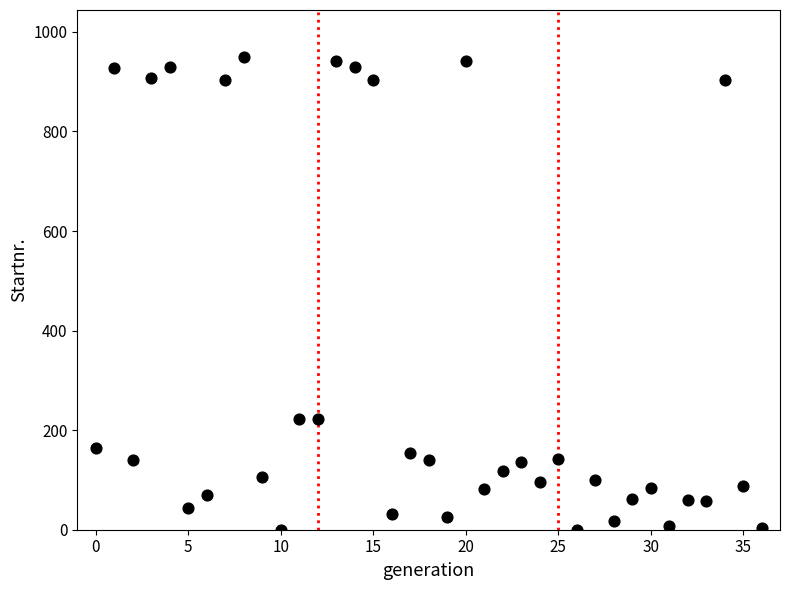

What is the range of Y values (max minus min)?

949